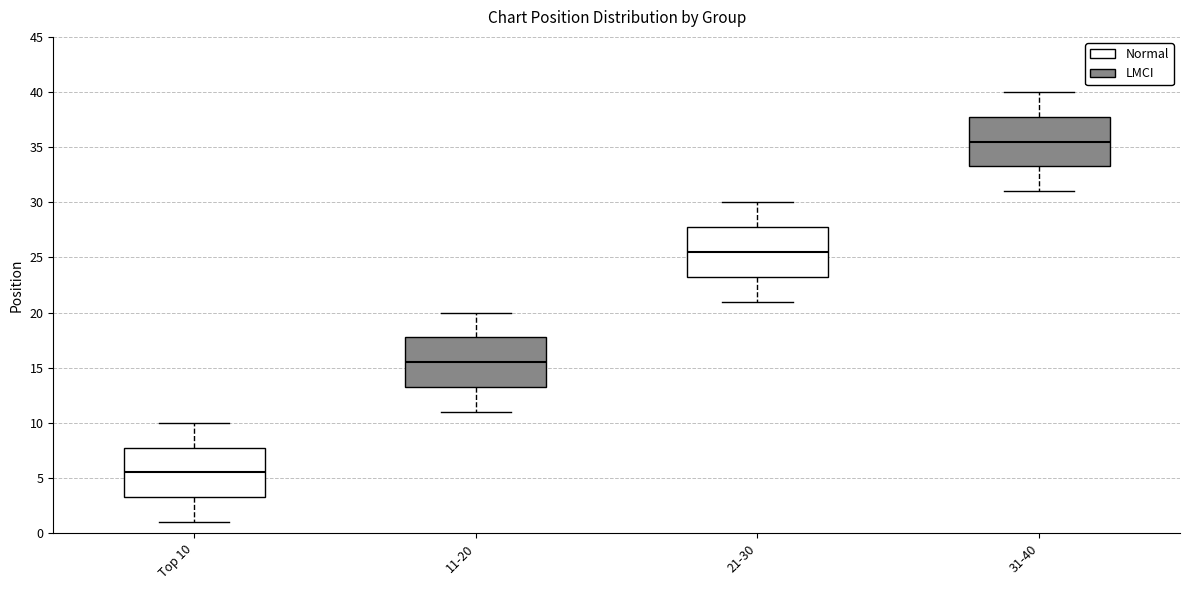

Where does the upper whisker of the box for 31-40 end on the y-axis? The values are not printed on the chart, so give them approximately, as read against the axis.

40.0